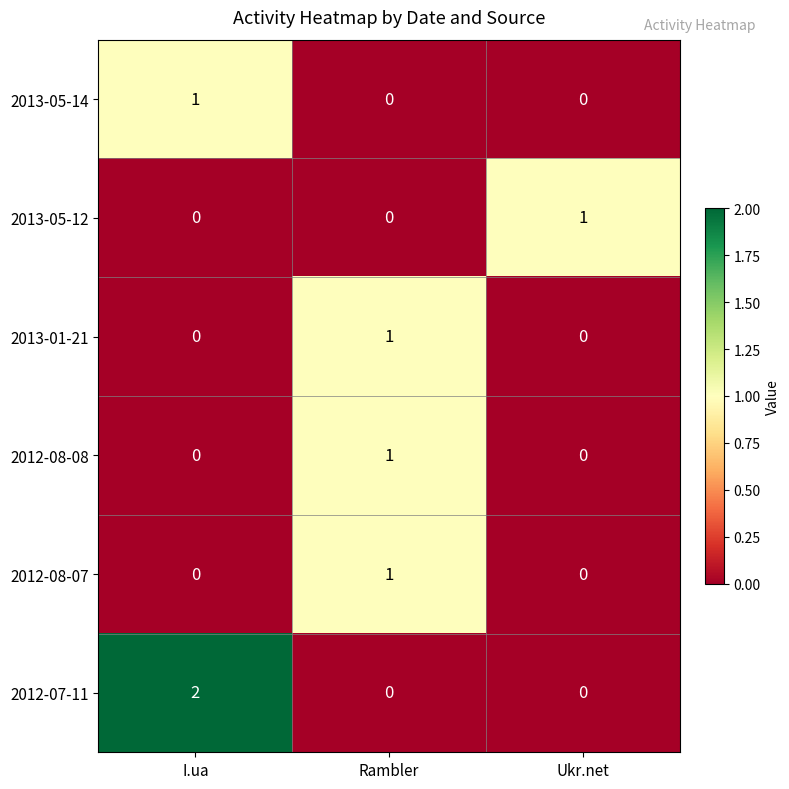

Reading left to right, what are all the values shown in this chart?

2013-05-14: 1	0	0
2013-05-12: 0	0	1
2013-01-21: 0	1	0
2012-08-08: 0	1	0
2012-08-07: 0	1	0
2012-07-11: 2	0	0